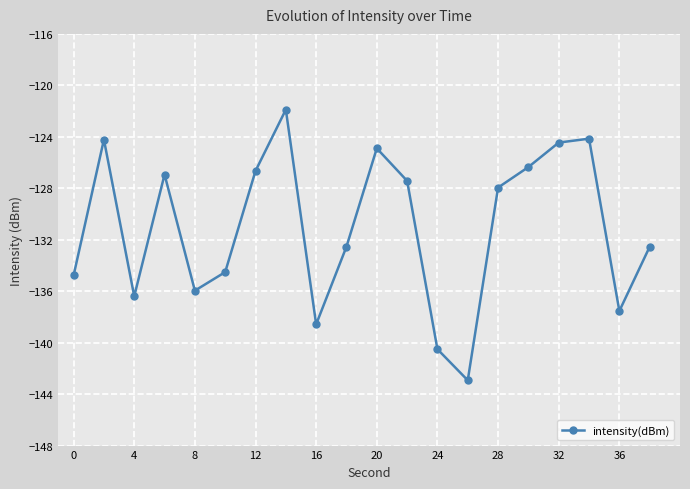

What is the average value?

-131.1